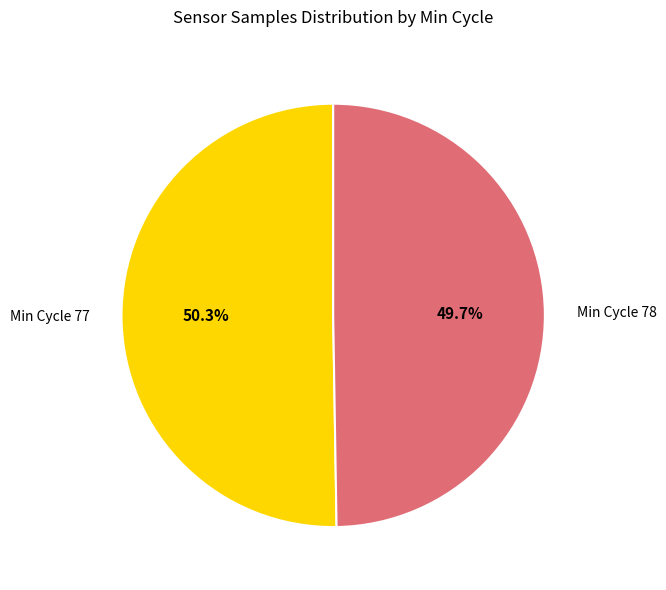

Which has a higher value, Min Cycle 78 or Min Cycle 77?

Min Cycle 77